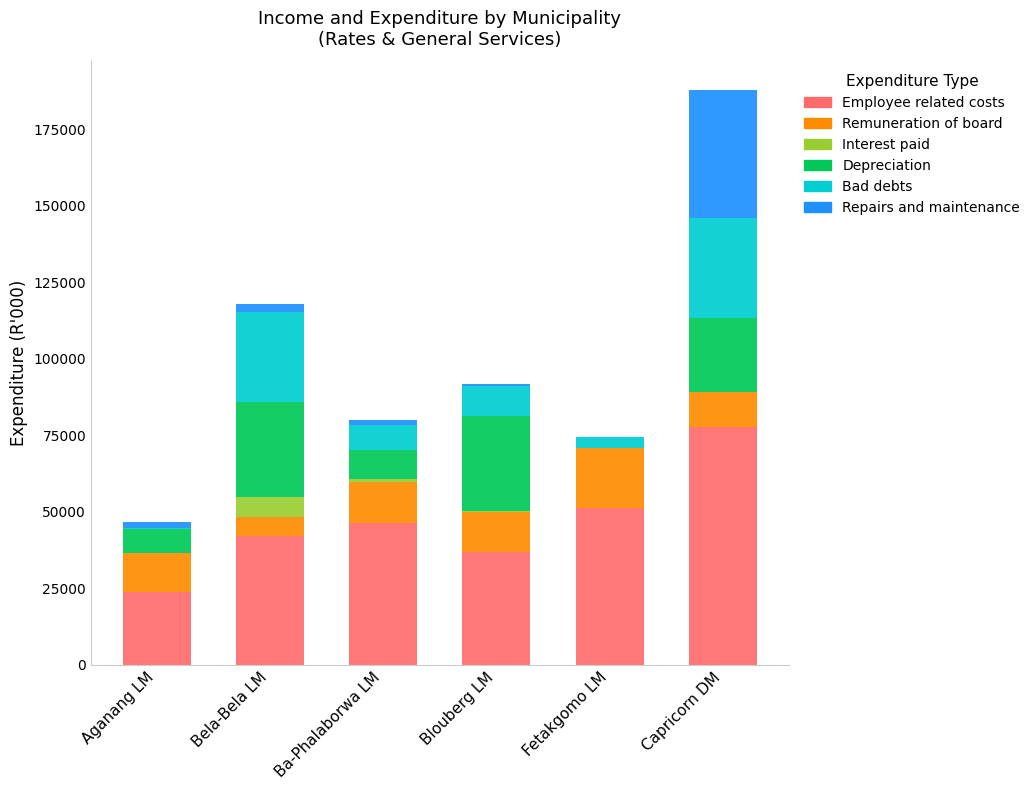

The value of Employee related costs at Blouberg LM is 50659. True or false?

False